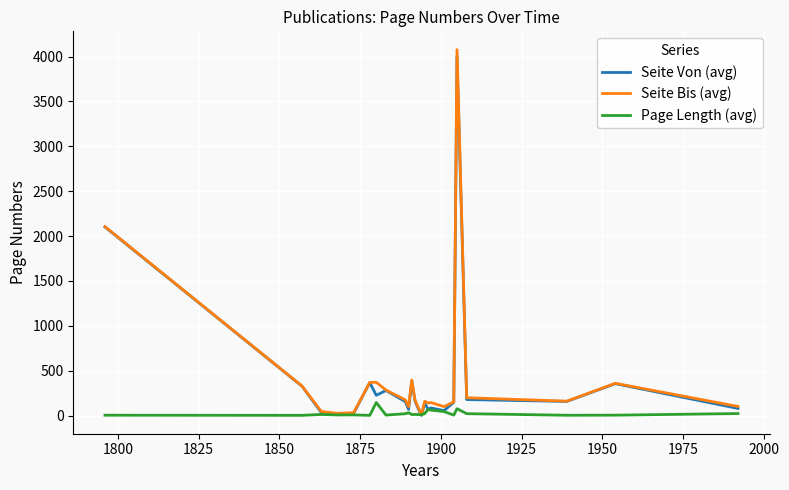

Which series has the largest range (max minus min)?

Seite Bis (avg)